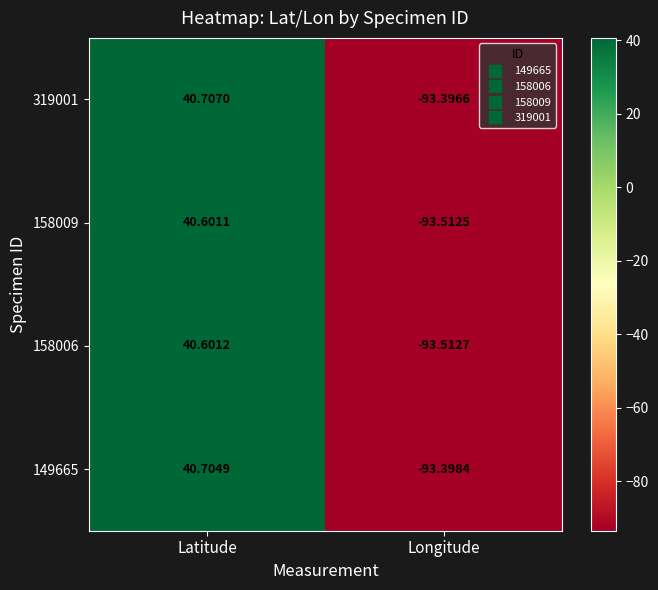

At how many categories does at least one series exceed 14?

1